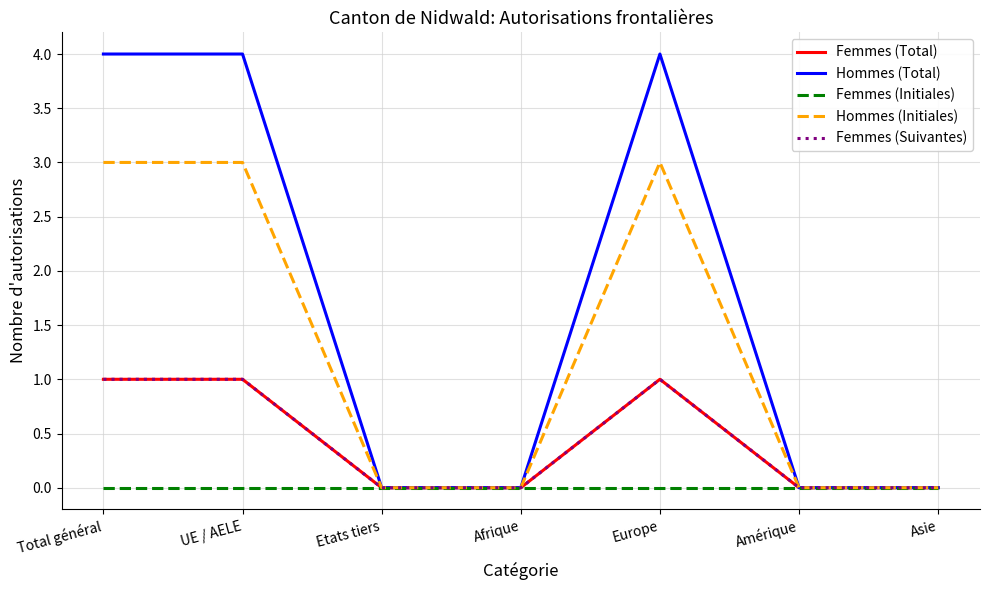

Does the chart have visible grid lines?

Yes